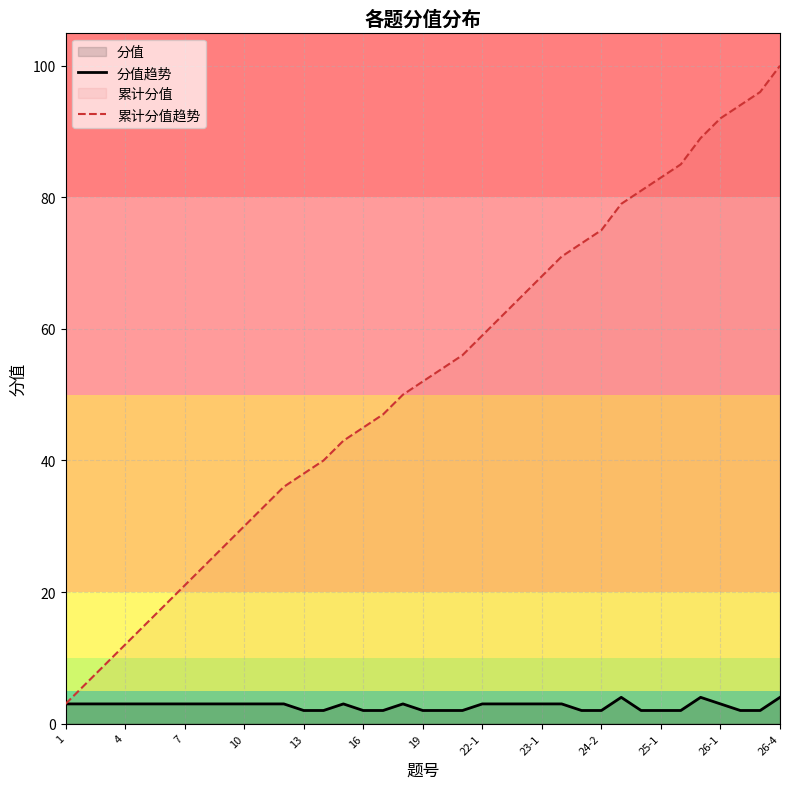

Rank the series by their maximum value, from highest to lowest.

累计分值趋势, 分值趋势